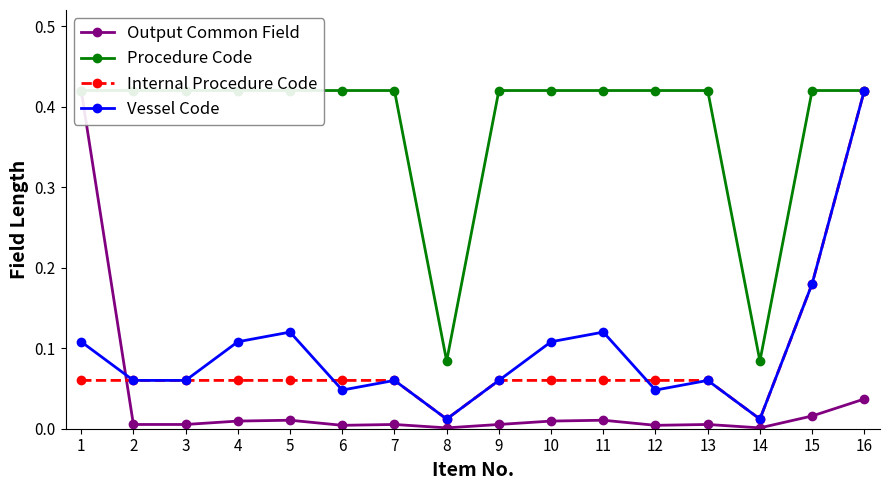

What is the average value of the Internal Procedure Code series?

0.1